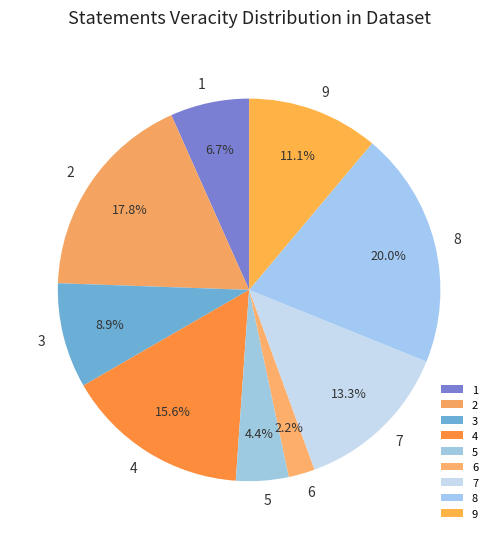

Is 4 the majority of the pie?

No